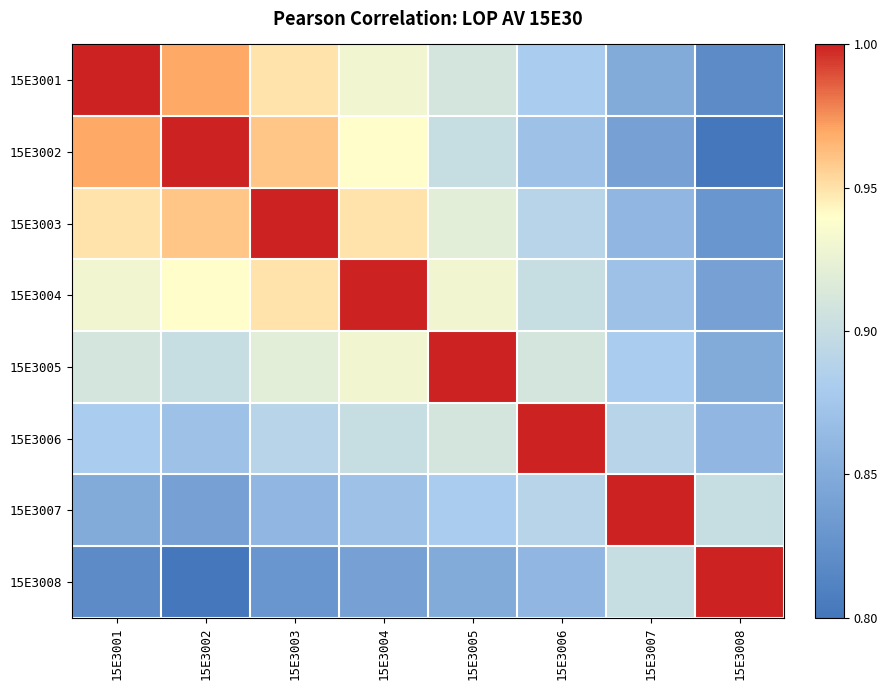

List the series in order of their peak value, lowest first.

15E3001, 15E3002, 15E3003, 15E3004, 15E3005, 15E3006, 15E3007, 15E3008